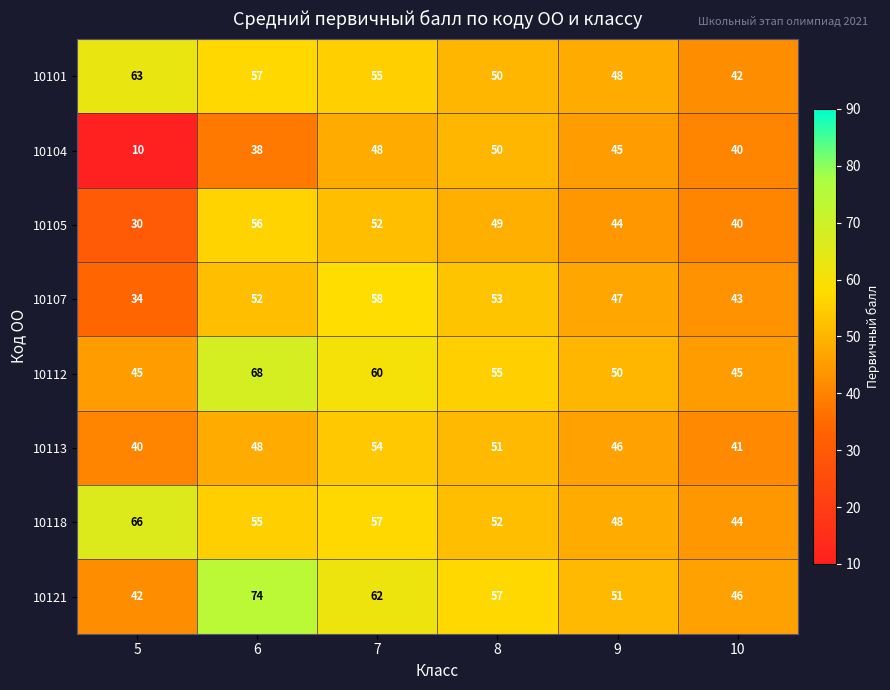

True or false: 10107 has a value of 47 at 9.

True